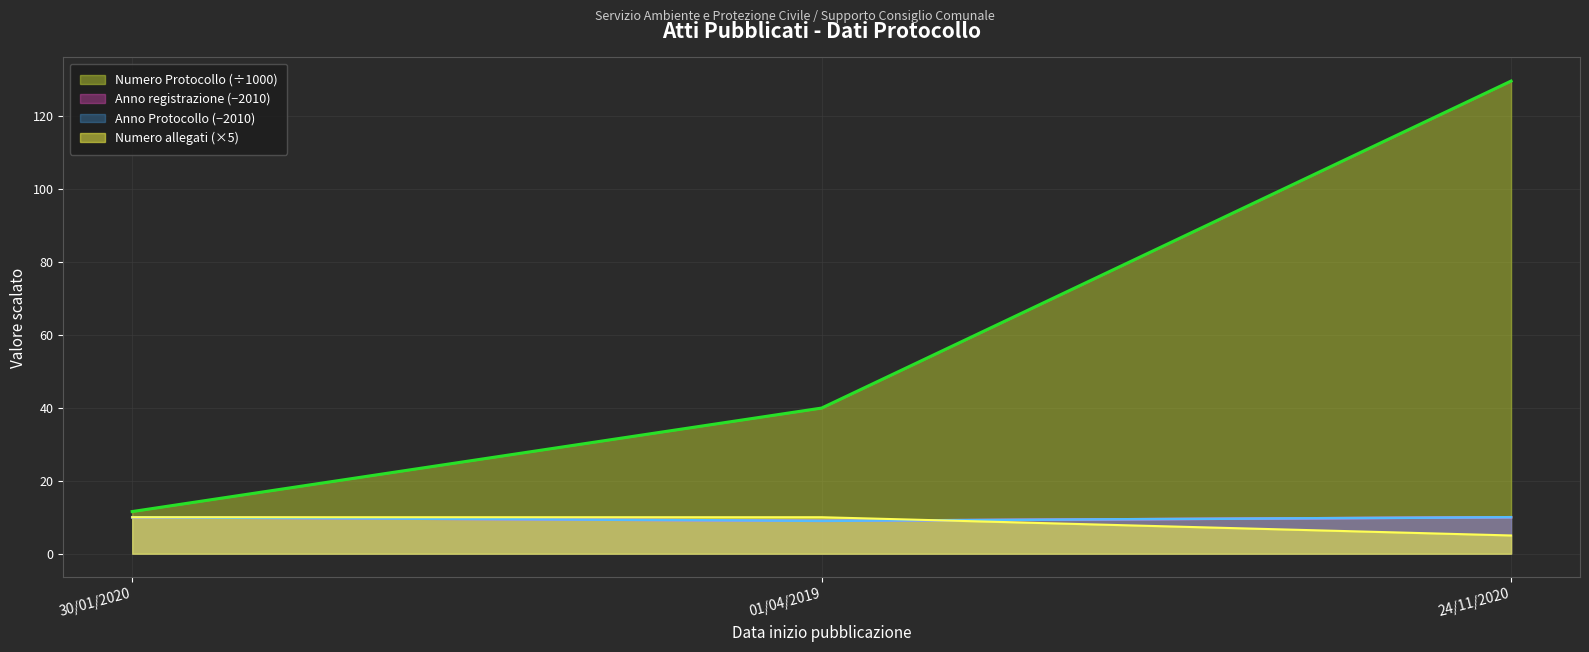

What is the approximate value of Numero allegati at 24/11/2020?

5.0